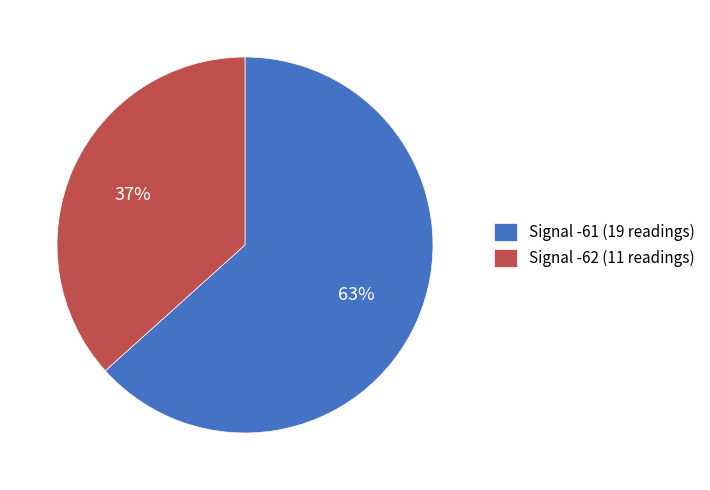

Which has a higher value, Signal -61 (19 readings) or Signal -62 (11 readings)?

Signal -61 (19 readings)